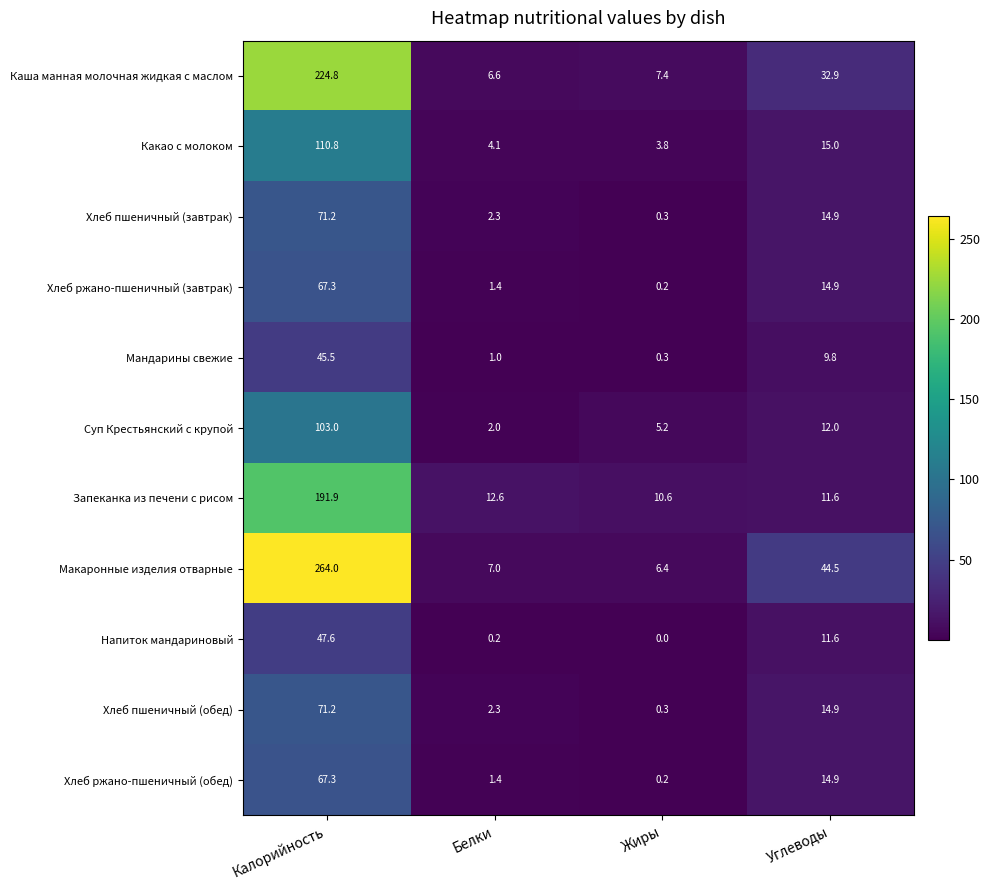

List the labels in order of Хлеб пшеничный (завтрак) value, smallest first.

Жиры, Белки, Углеводы, Калорийность